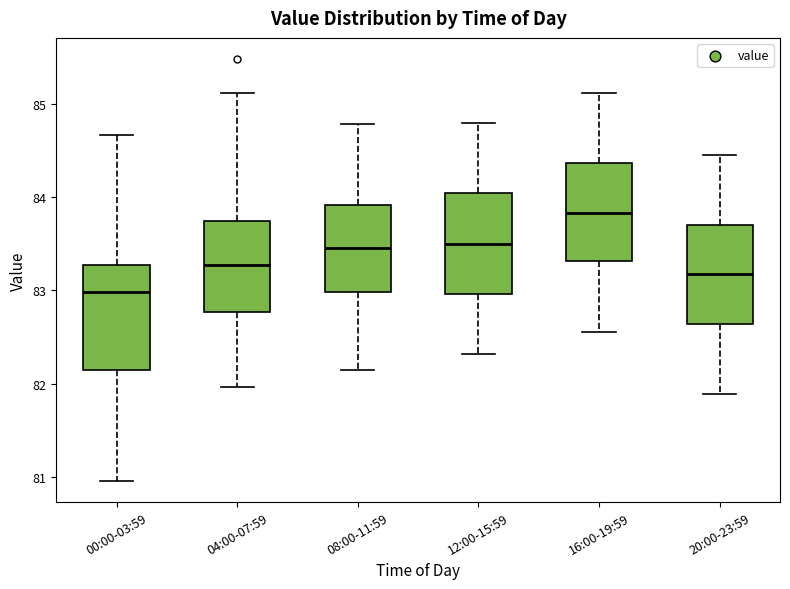

Reading left to right, transcribe this box plot: for each box, give where its median line is, the range the box spans, and where its two whiskers end, as read against the y-axis. The values are not printed on the chart, so give them approximately, as read against the axis.

00:00-03:59: median 83.0, box 82.2 to 83.3, whiskers 81.0 to 84.7
04:00-07:59: median 83.3, box 82.8 to 83.7, whiskers 82.0 to 85.1
08:00-11:59: median 83.5, box 83.0 to 83.9, whiskers 82.2 to 84.8
12:00-15:59: median 83.5, box 83.0 to 84.0, whiskers 82.3 to 84.8
16:00-19:59: median 83.8, box 83.3 to 84.4, whiskers 82.6 to 85.1
20:00-23:59: median 83.2, box 82.6 to 83.7, whiskers 81.9 to 84.5